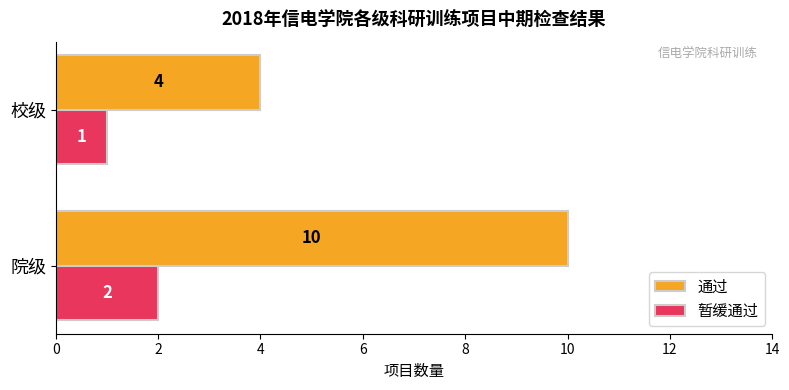

Which series has the widest spread of values?

通过